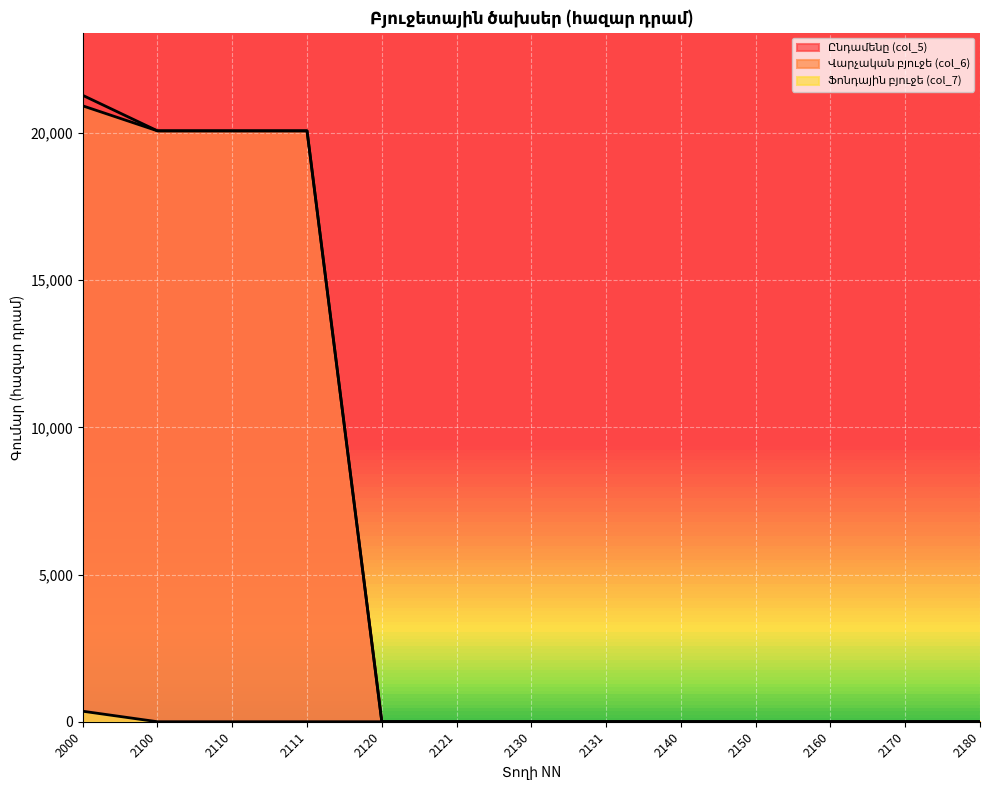

The Ընդամենը (col_5) series shows 0.0 at 2150. True or false?

True